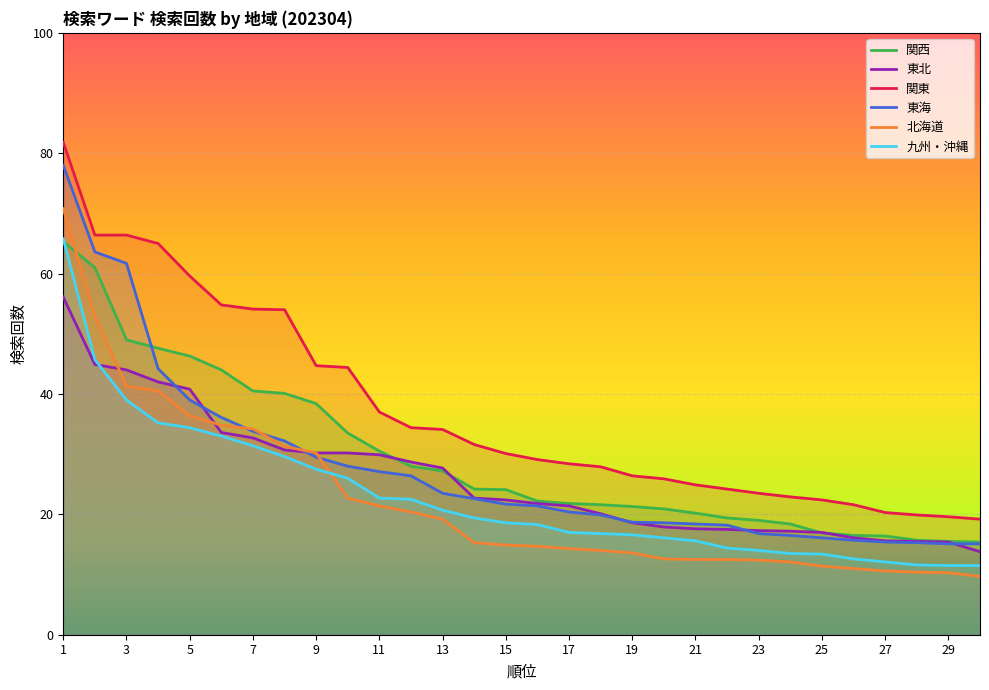

What is the maximum value for 東海?

78.0